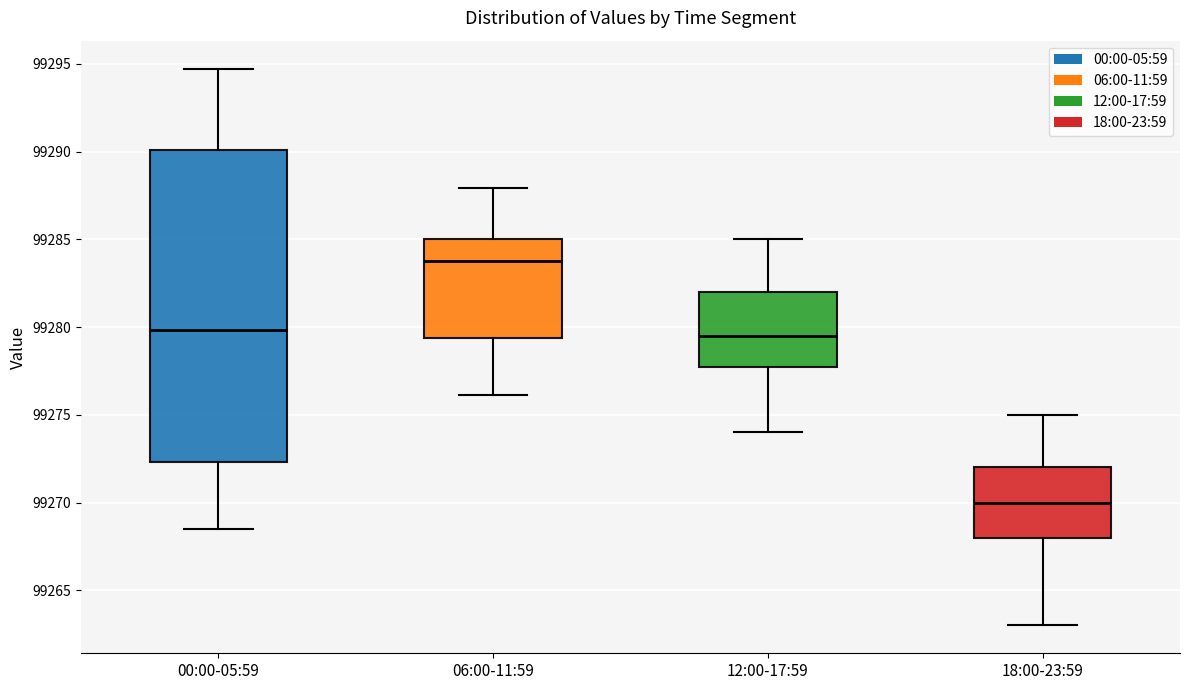

Reading left to right, transcribe this box plot: for each box, give where its median line is, the range the box spans, and where its two whiskers end, as read against the y-axis. The values are not printed on the chart, so give them approximately, as read against the axis.

00:00-05:59: median 99280.0, box 99272.5 to 99290.0, whiskers 99268.5 to 99294.5
06:00-11:59: median 99284.0, box 99279.5 to 99285.0, whiskers 99276.0 to 99288.0
12:00-17:59: median 99279.5, box 99278.0 to 99282.0, whiskers 99274.0 to 99285.0
18:00-23:59: median 99270.0, box 99268.0 to 99272.0, whiskers 99263.0 to 99275.0